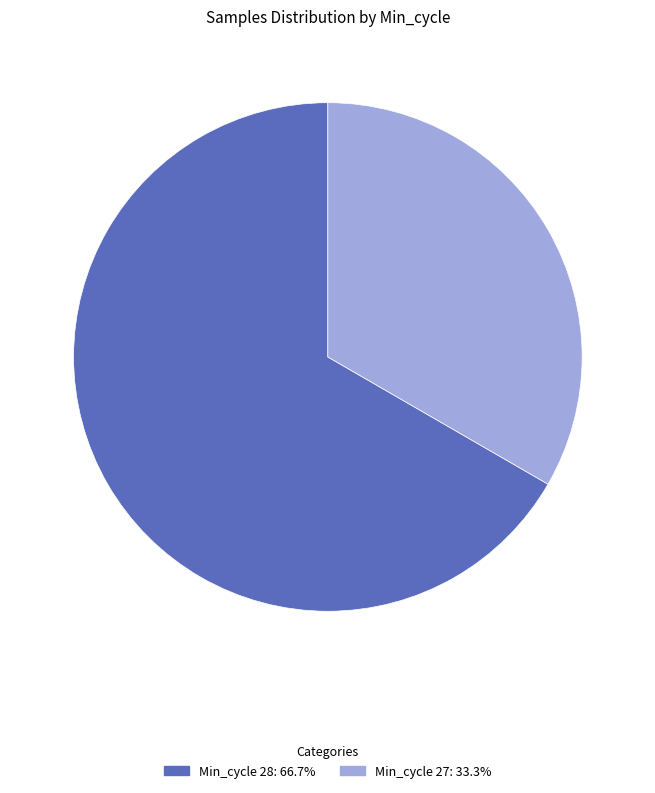

Is there any slice that represents more than half of the pie?

Yes